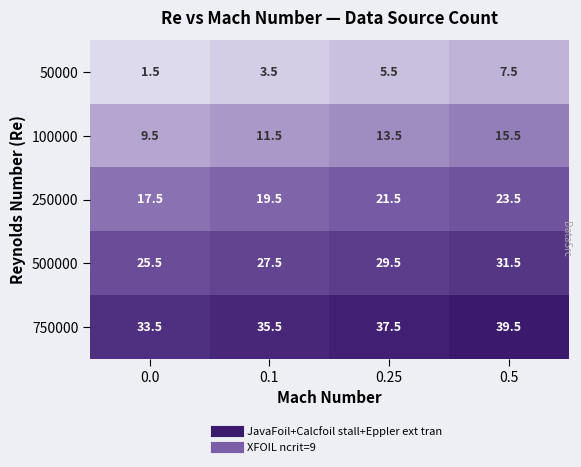

What is the total value across all series at 0.25?

107.5